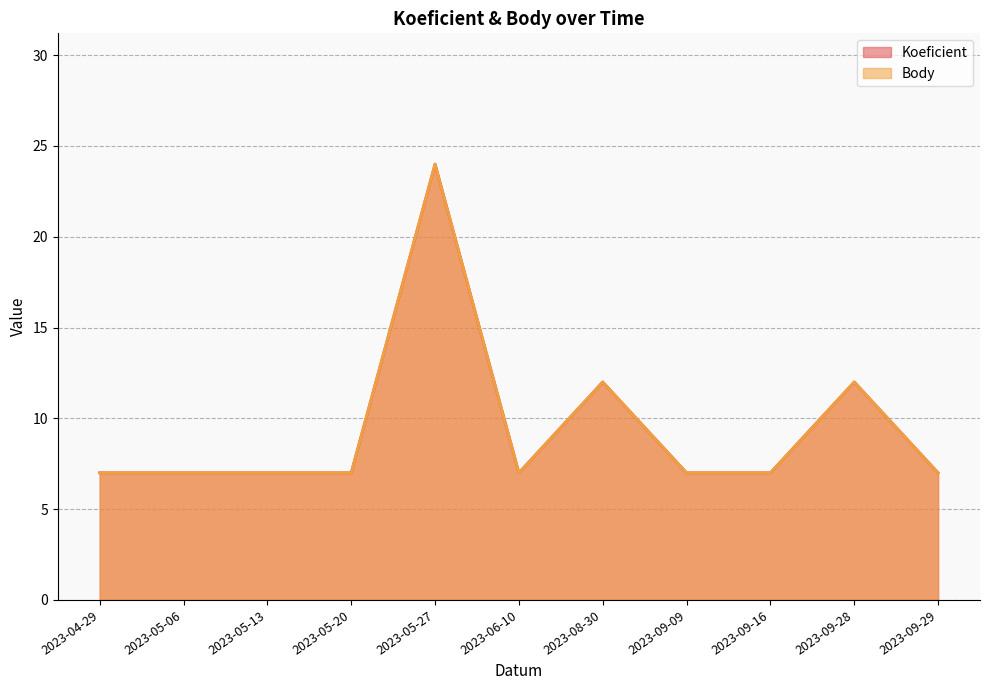

Between 2023-09-29 and 2023-08-30, which is larger?

2023-08-30